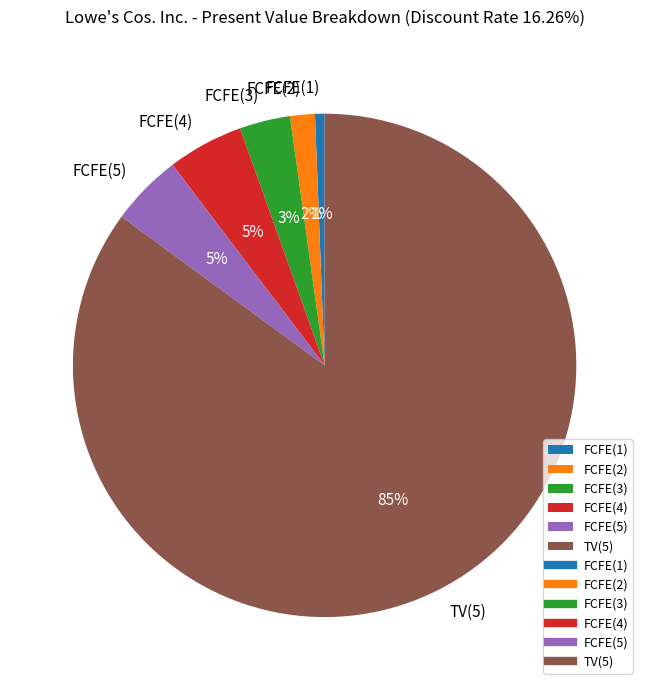

Is the sum of FCFE(4) and FCFE(5) greater than half?

No